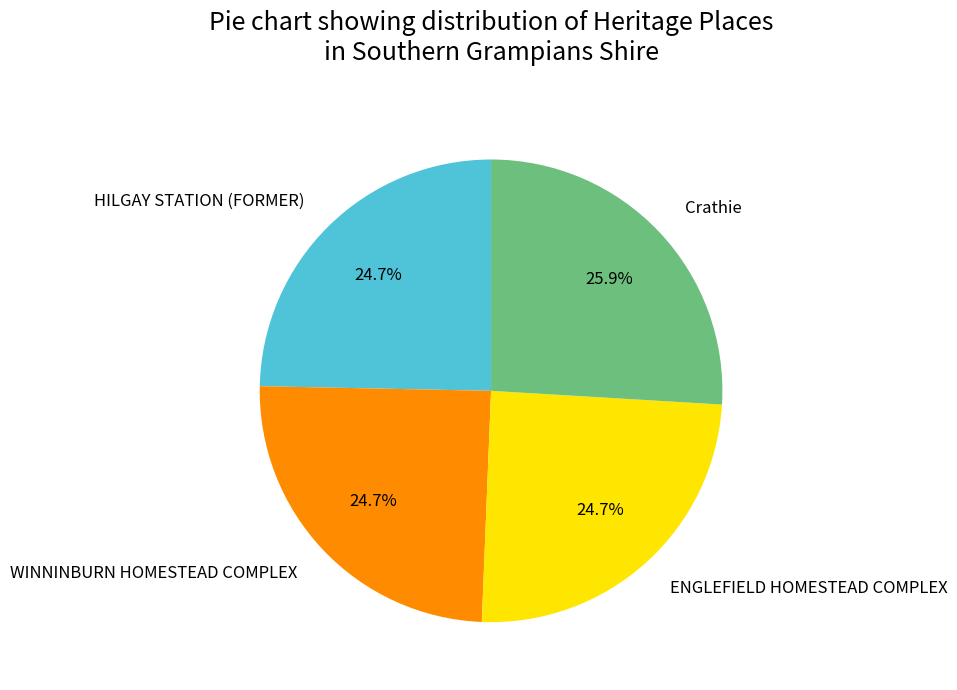

Does HILGAY STATION (FORMER) account for over 50% of the chart?

No